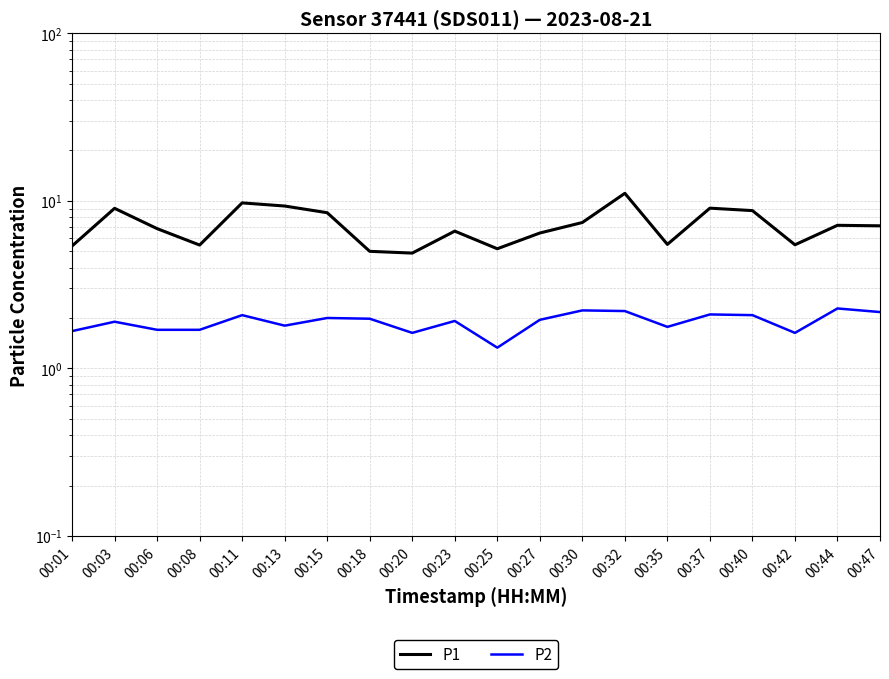

Which label corresponds to the largest value in the chart?

00:32